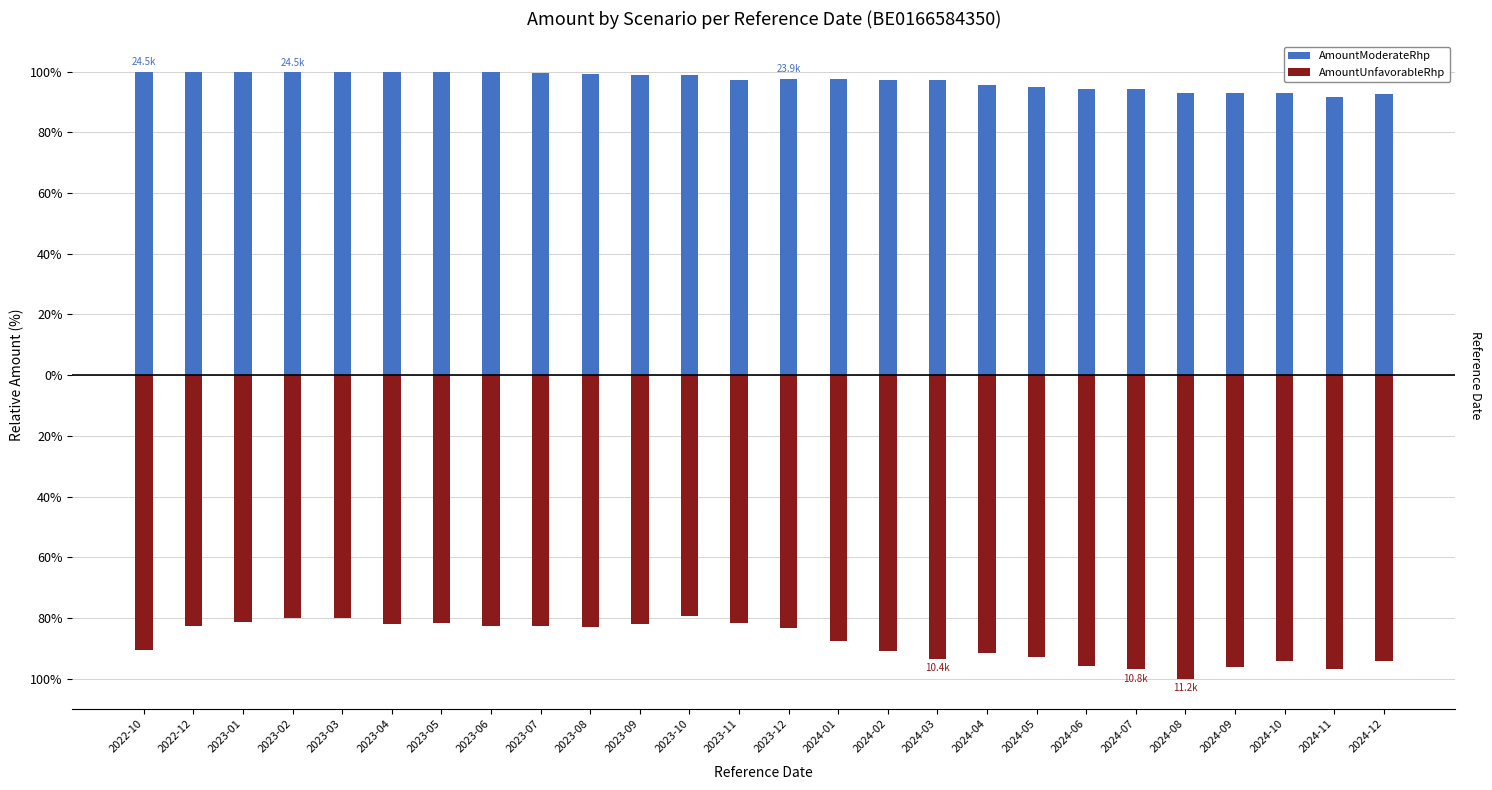

The AmountModerateRhp series shows 56.2 at 2023-06. True or false?

False